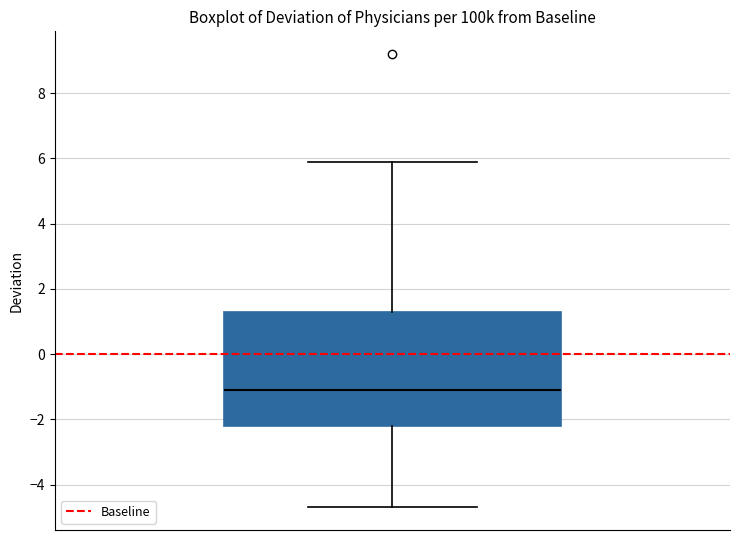

Transcribe this box plot: give where the median line is, the range the box spans, and where the two whiskers end, as read against the y-axis. The values are not printed on the chart, so give them approximately, as read against the axis.

median -1.0, box -2.2 to 1.4, whiskers -4.6 to 6.0